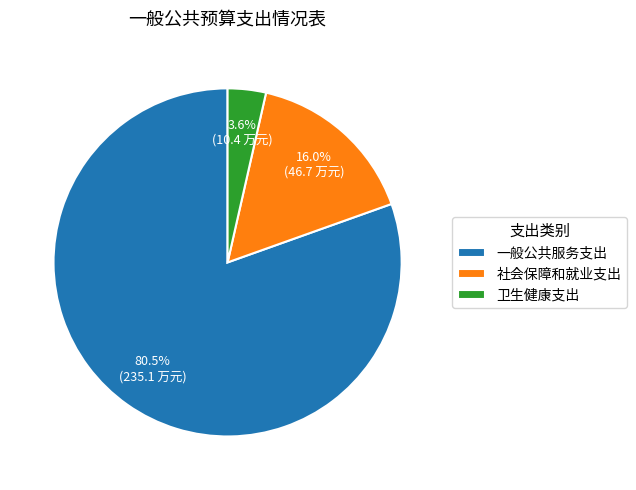

Do 卫生健康支出 and 一般公共服务支出 together represent more than half of the pie?

Yes